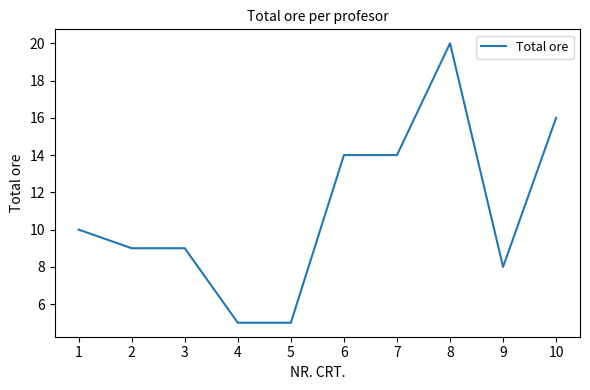

What is the difference between the maximum and minimum values?

15